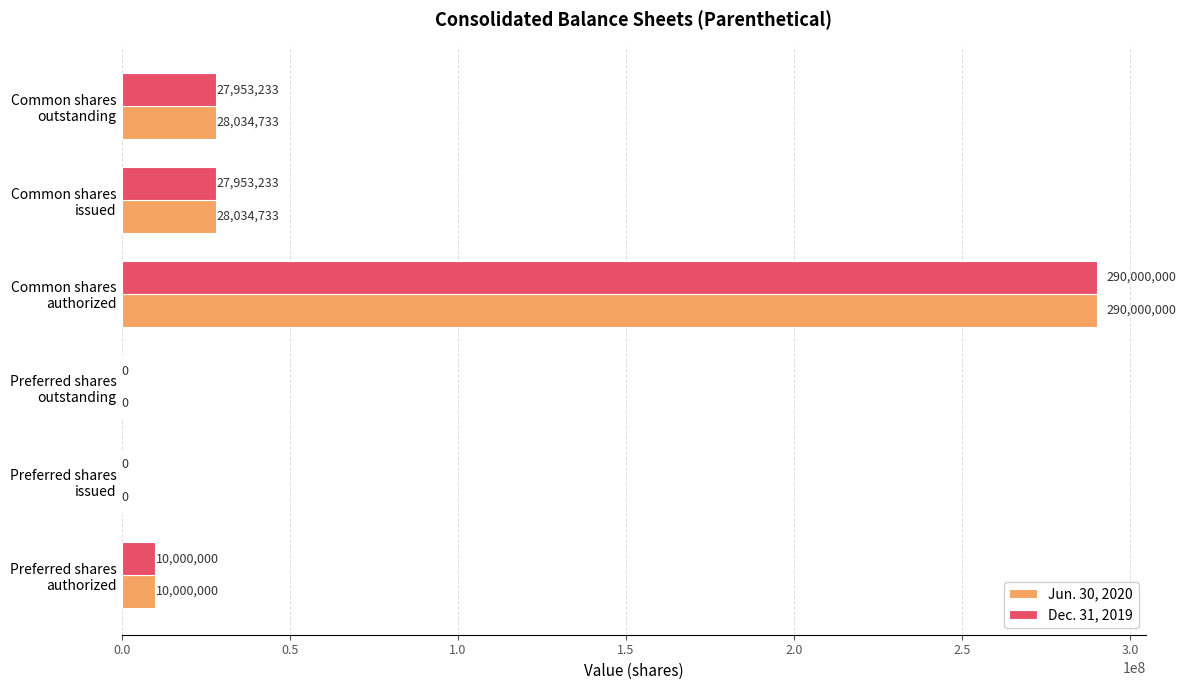

What is the sum of all Jun. 30, 2020 values?

356069466